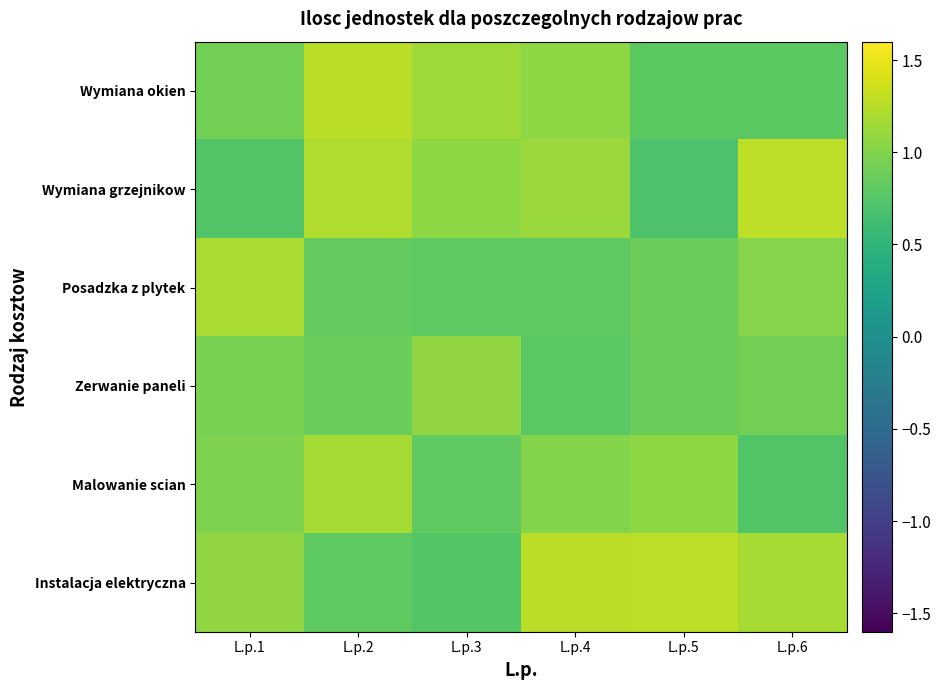

Which series has the largest range (max minus min)?

Wymiana grzejnikow